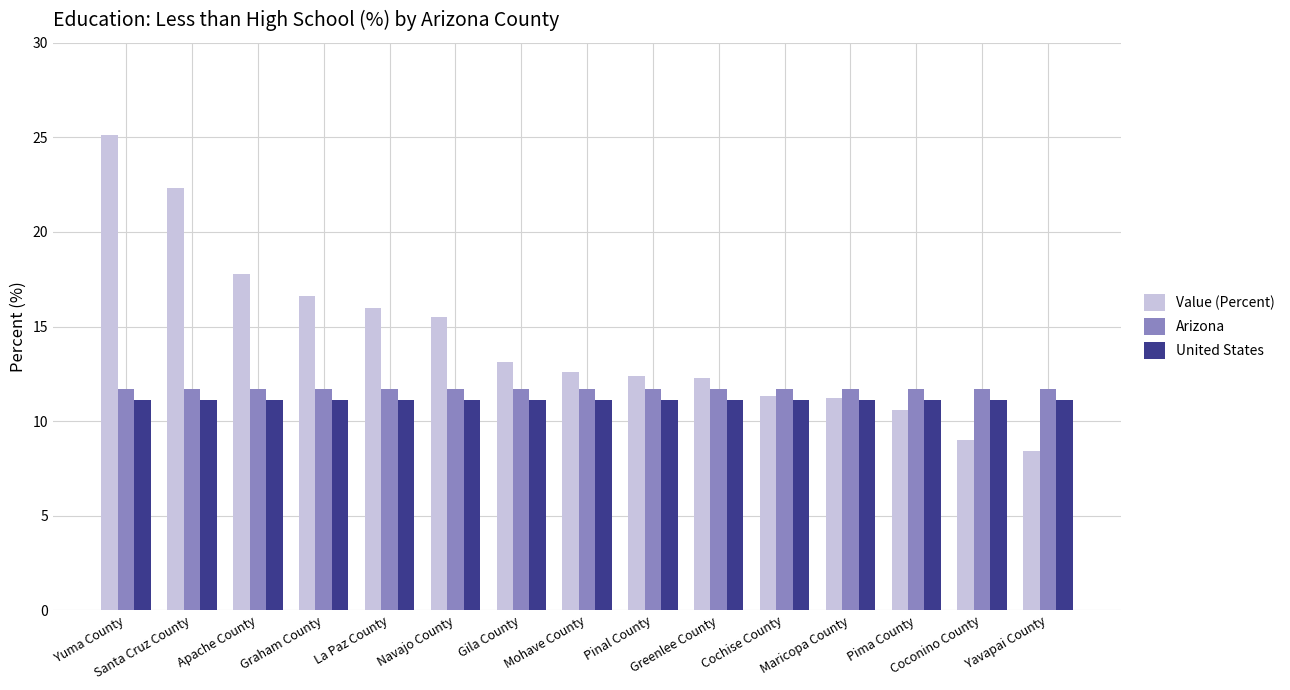

What is the average value of the United States series?

11.1